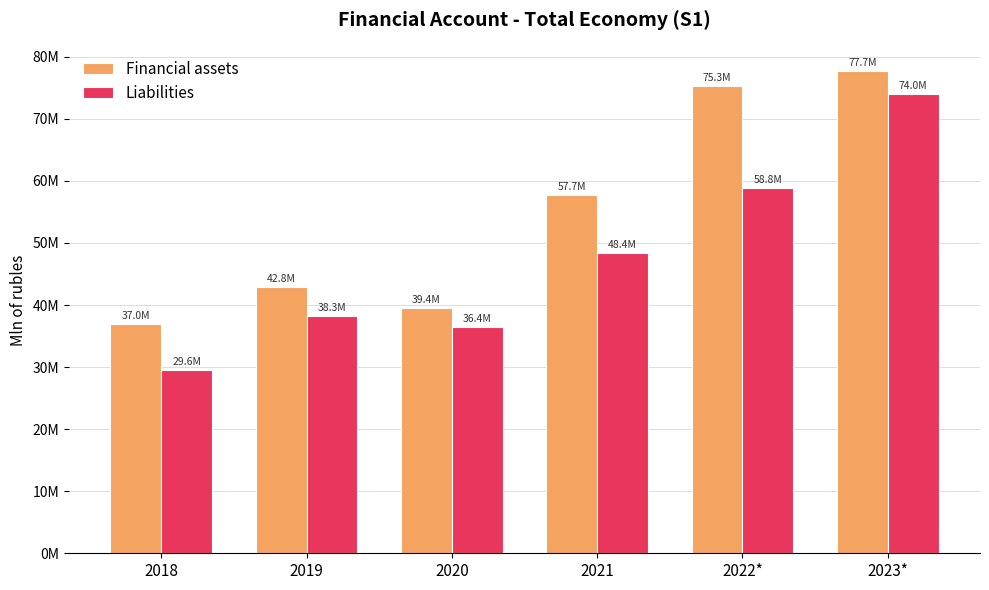

What is the lowest value of the Financial assets series?

36978941